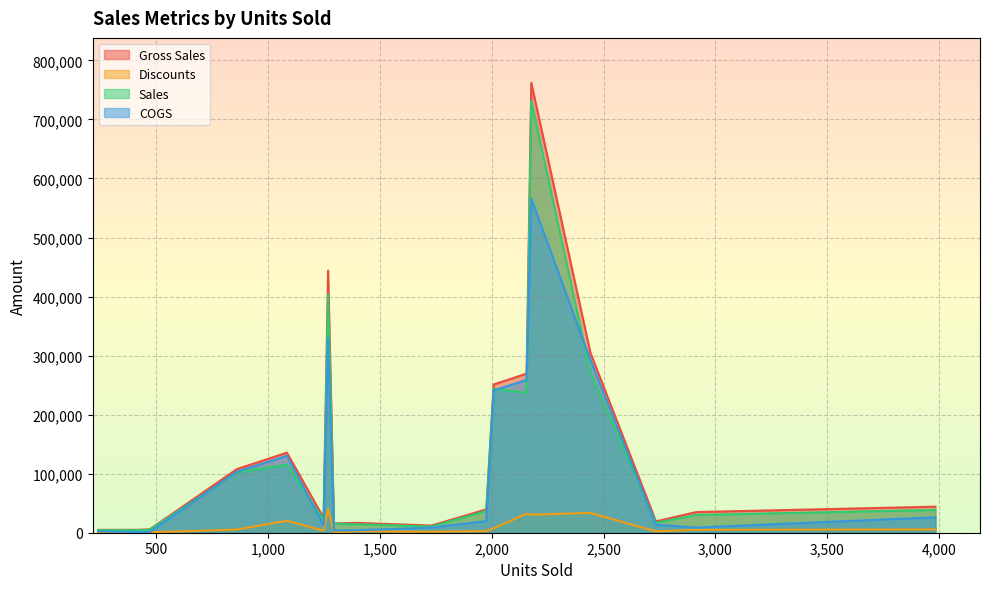

Is it true that Sales equals 58848.6 at 3983?

False